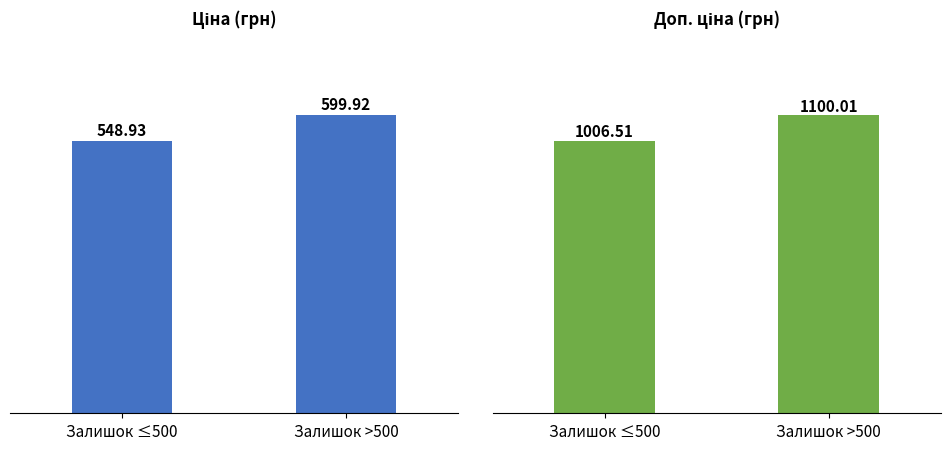

Is the value of Доп. ціна at Залишок >500 greater than the value of Ціна at Залишок >500?

Yes